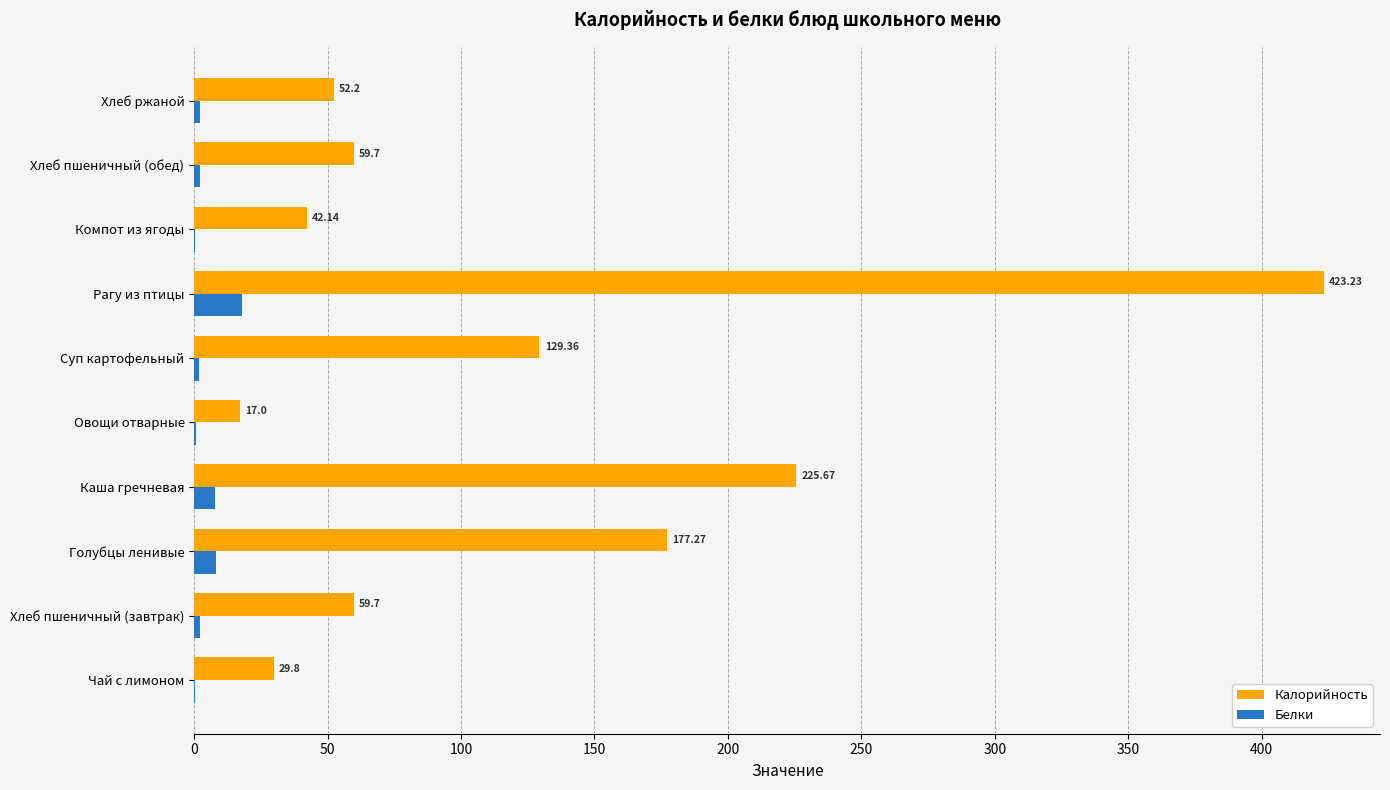

What is the average value of the Белки series?

4.3